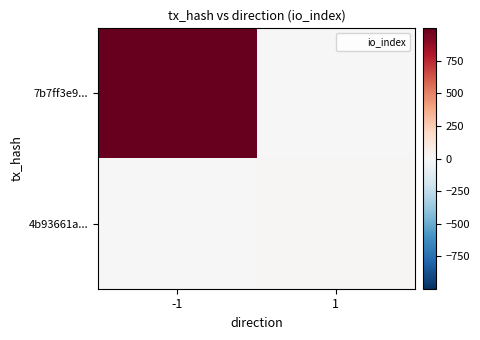

Rank the series by their average value, from highest to lowest.

7b7ff3e9..., 4b93661a...